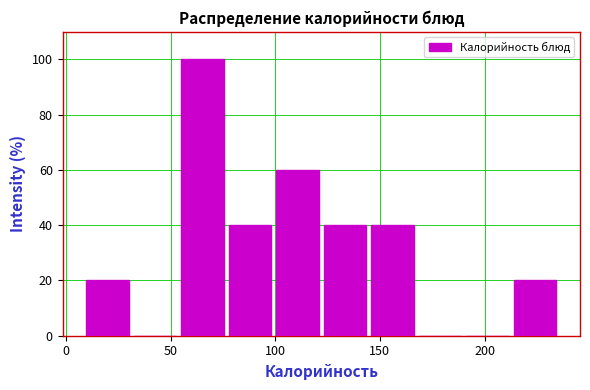

What is the height of the bar covering 215 to 235 on the x-axis? Neither the bar edges nor the heights are printed on the chart, so give them approximately, as read against the axes.

20